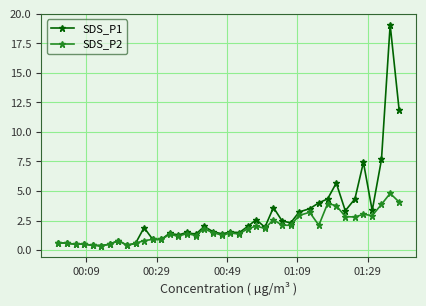

What is the difference between the second highest and minimum values in the SDS_P2 series?

3.7